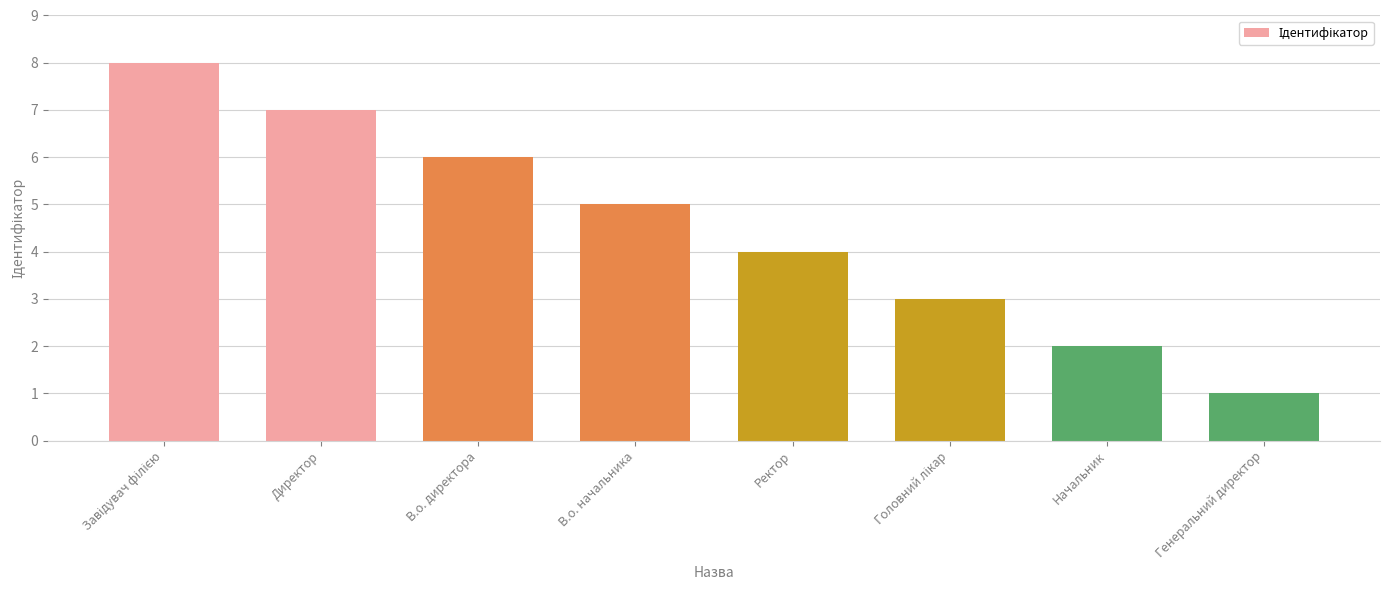

What is the difference between the values at Начальник and В.о. директора?

4